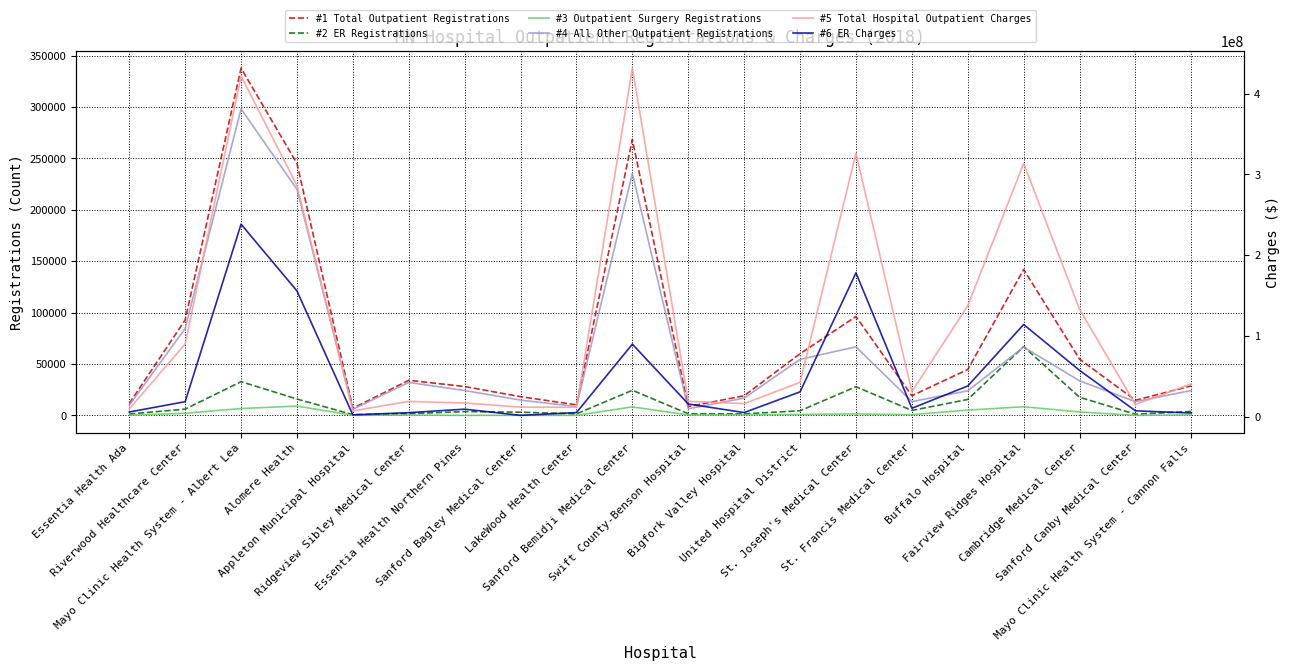

What is the sum of the All Other Outpatient Registrations values at United Hospital District and Fairview Ridges Hospital?

121097